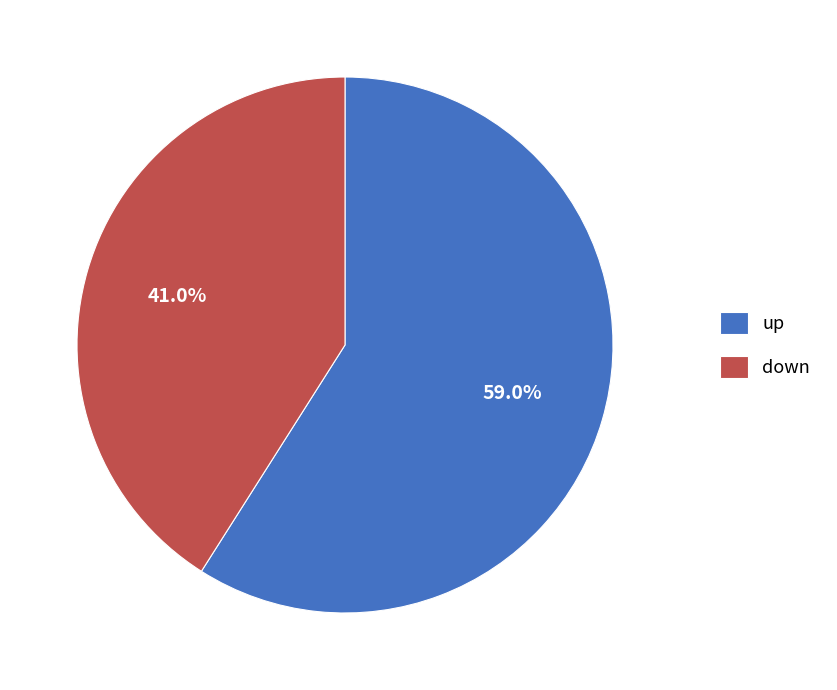

Which slice is the smallest?

down